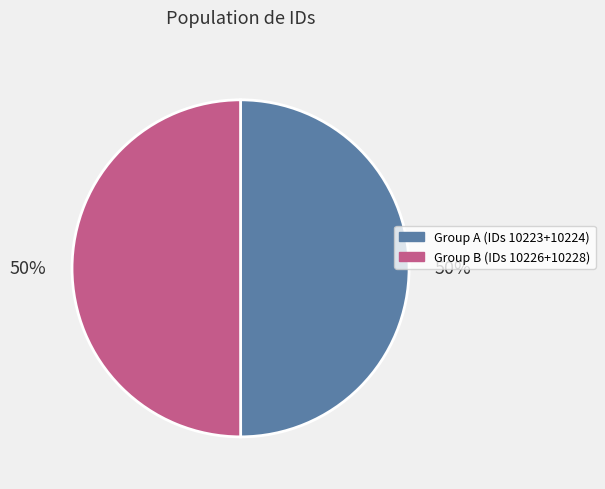

To the nearest percent, what is the average slice percentage?

50%